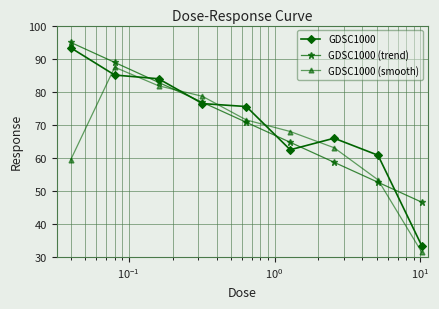

What is the value of the GDSC1000 point at the 3rd from the left?

83.9